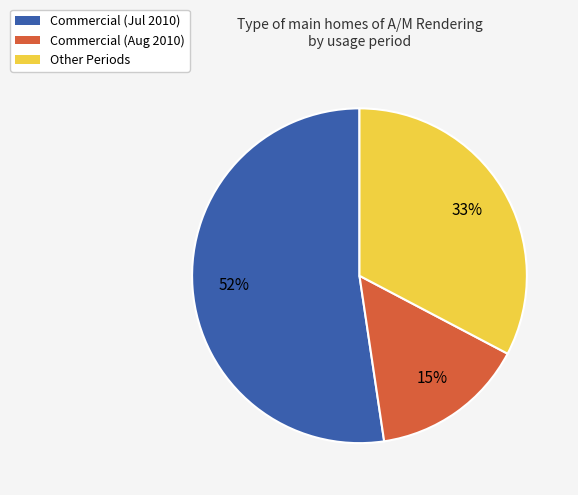

To the nearest percent, what is the average slice percentage?

33%